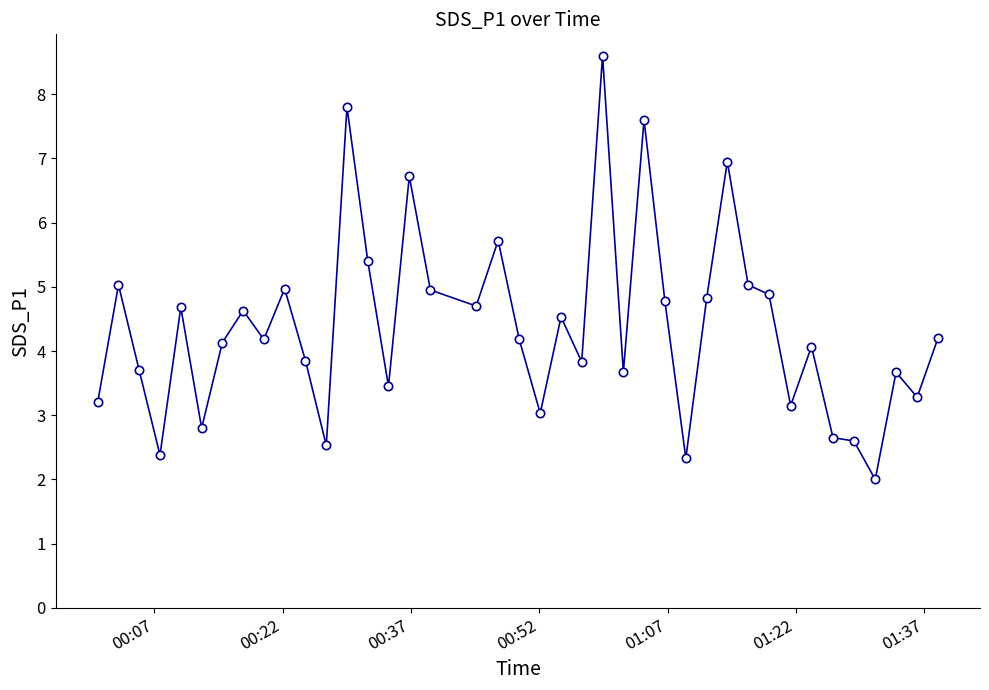

What is the minimum value shown in the chart?

2.0